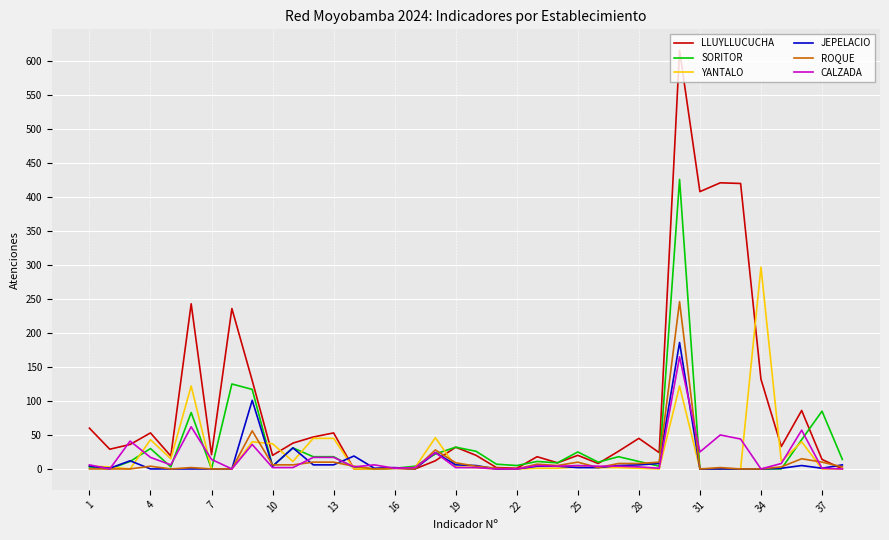

Which series has the largest range (max minus min)?

LLUYLLUCUCHA